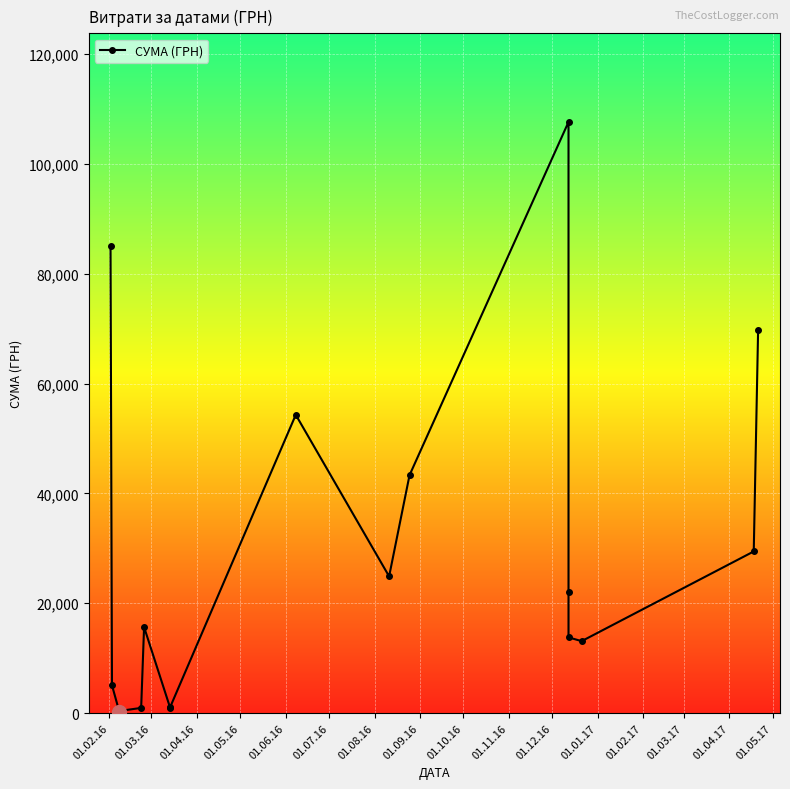

What is the average value?

27120.3